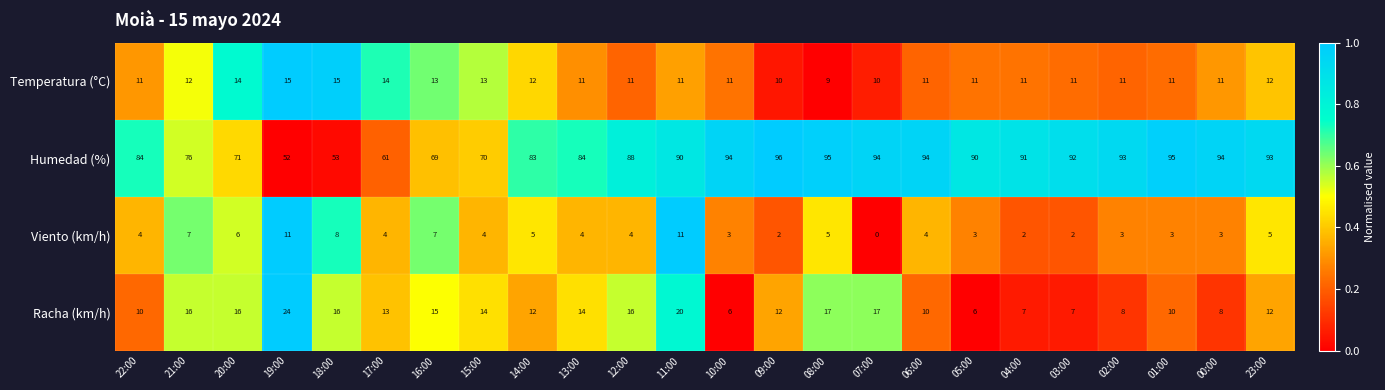

How many values in the Humedad (%) series are below 90?

11